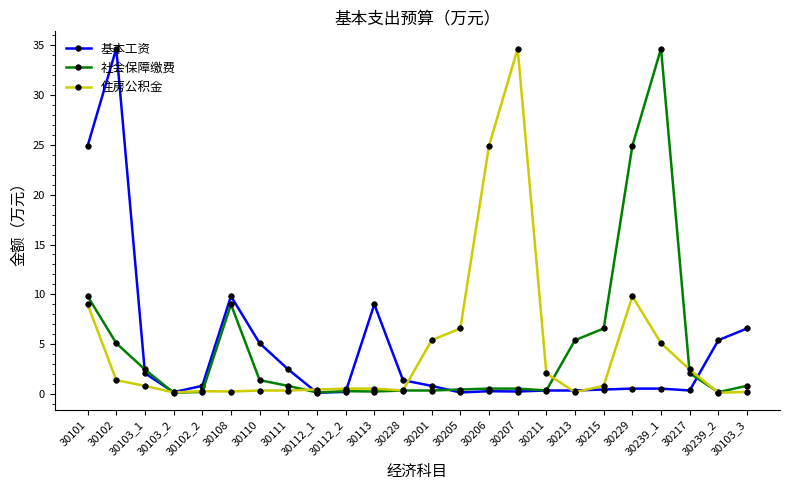

What is the greatest value displayed?

34.7